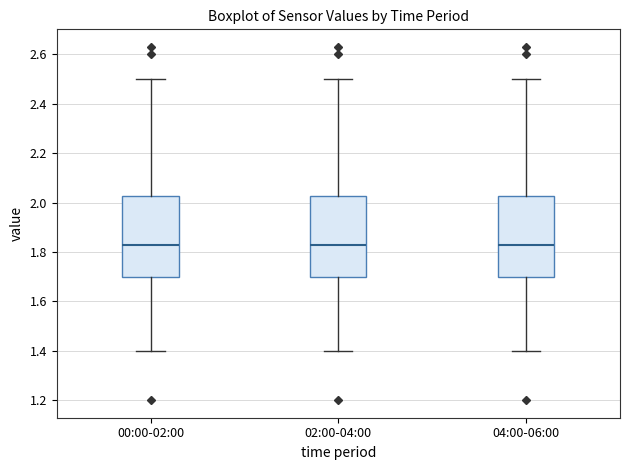

Where does the median line of the box for 02:00-04:00 sit on the y-axis? The values are not printed on the chart, so give them approximately, as read against the axis.

1.84